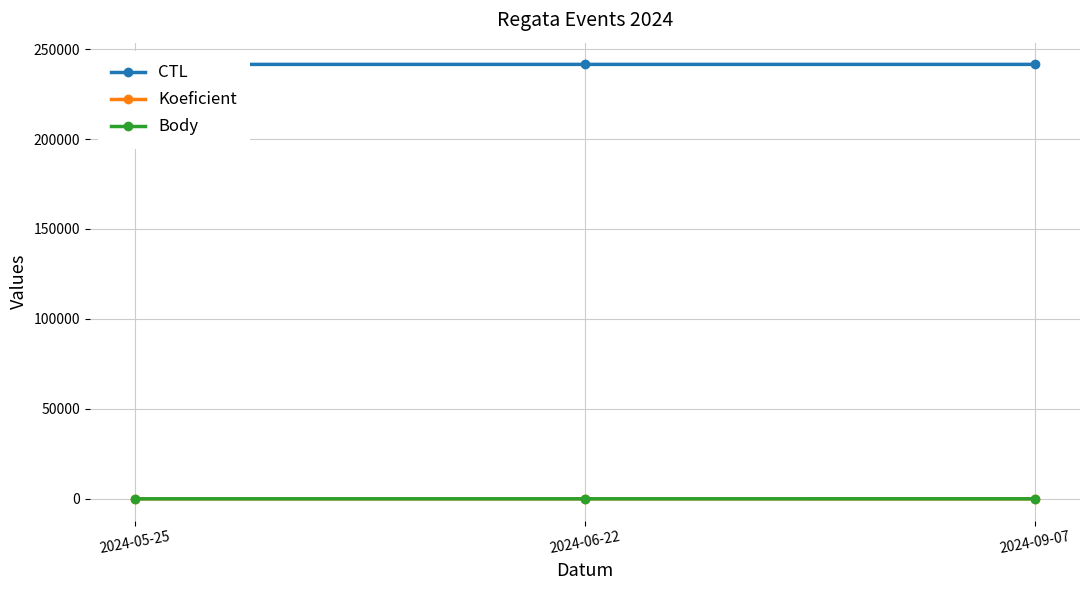

Is this an area chart (filled region under the line)?

No